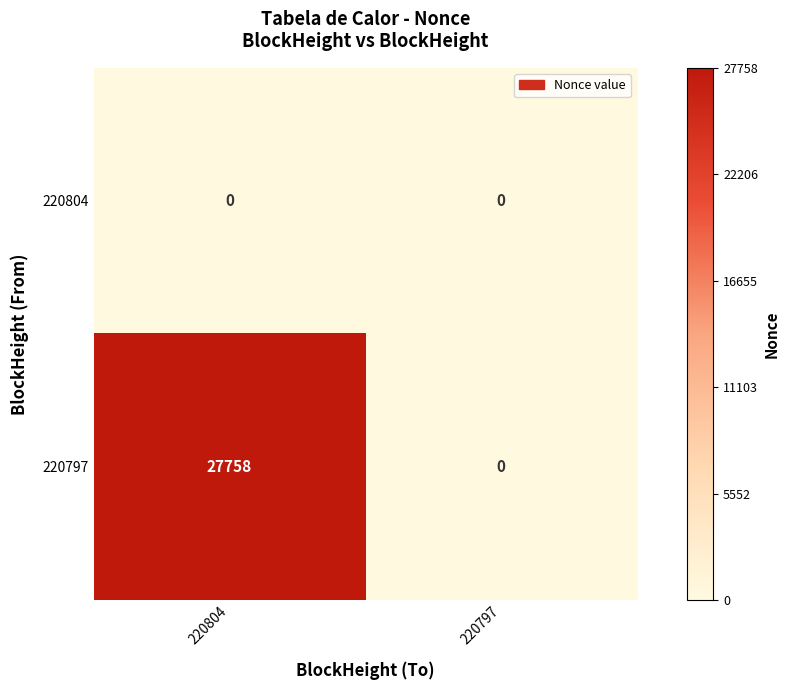

Which series has the widest spread of values?

220797